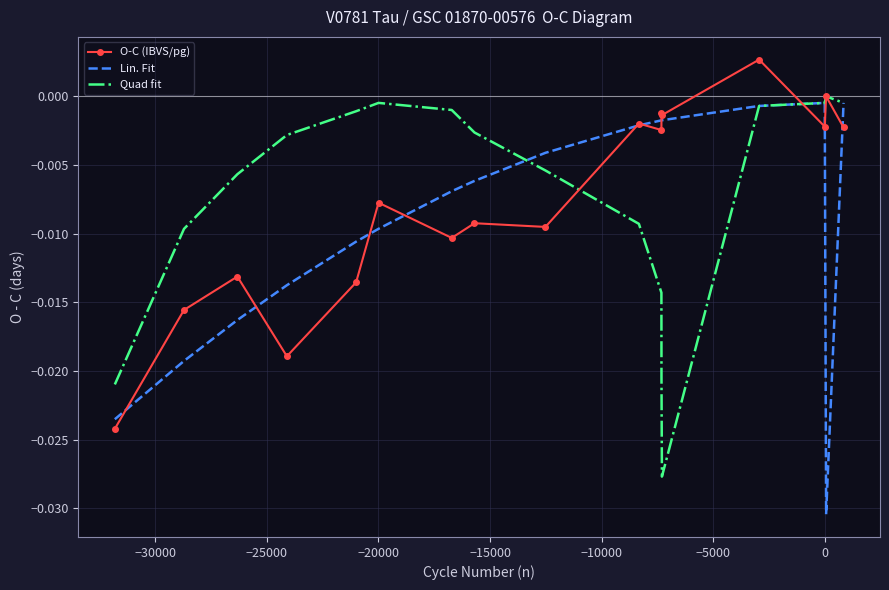

Which series has the largest total across all categories?

Quad fit